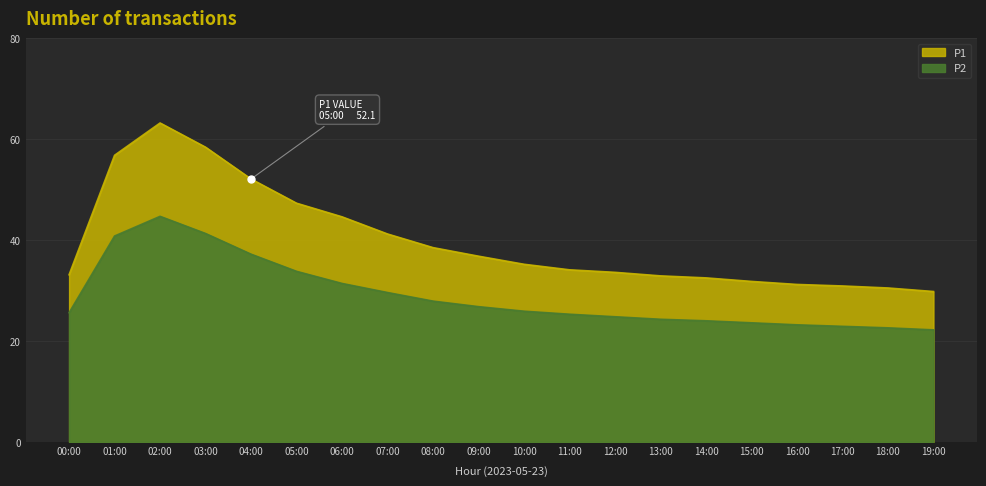

At which label does P1 first exceed 35?

01:00